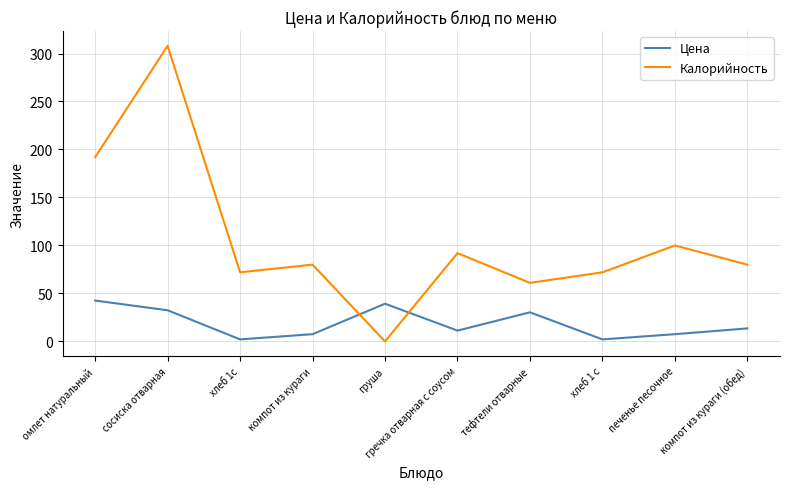

Reading left to right, extract all data points from this chart.

Цена: омлет натуральный=42.6	сосиска отварная=32.5	хлеб 1с=2.1	компот из кураги=7.6	груша=39.3	гречка отварная с соусом=11.3	тефтели отварные=30.3	хлеб 1 с=2.1	печенье песочное=7.6	компот из кураги (обед)=13.6
Калорийность: омлет натуральный=192.0	сосиска отварная=308.0	хлеб 1с=72.0	компот из кураги=80.0	груша=0.0	гречка отварная с соусом=92.0	тефтели отварные=61.0	хлеб 1 с=72.0	печенье песочное=100.0	компот из кураги (обед)=80.0